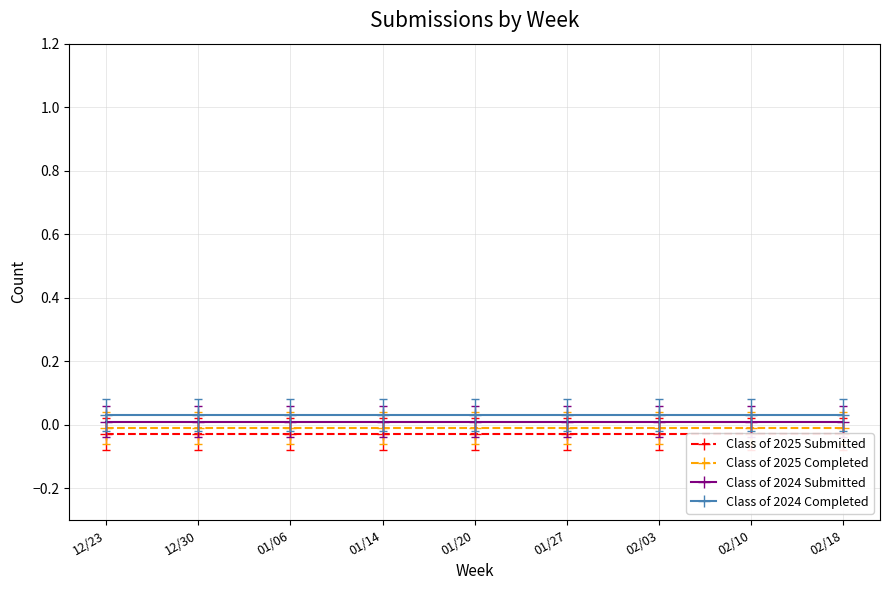

Count the number of categories in the chart.

9